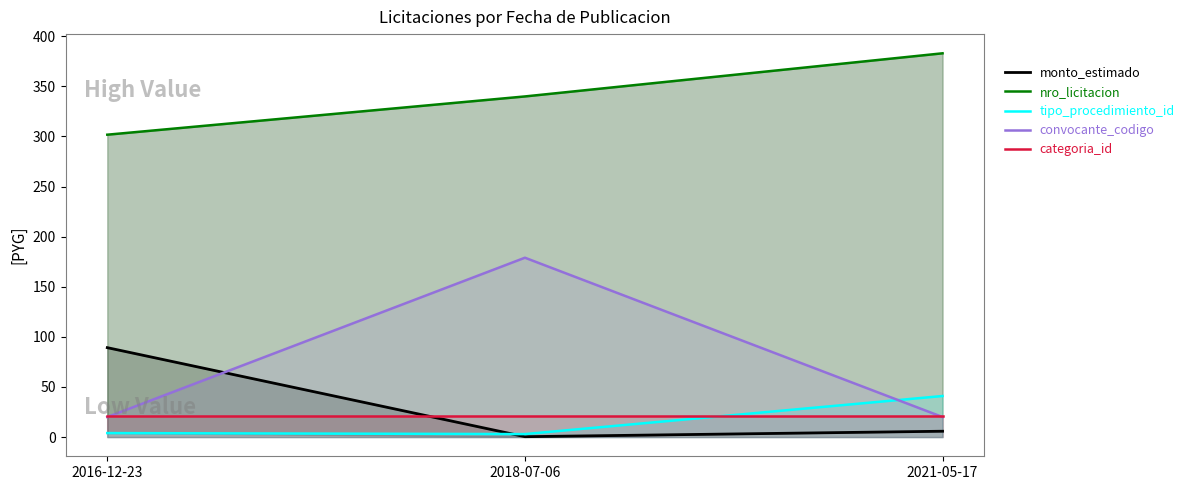

Read the categoria_id value at 2016-12-23.

21.0